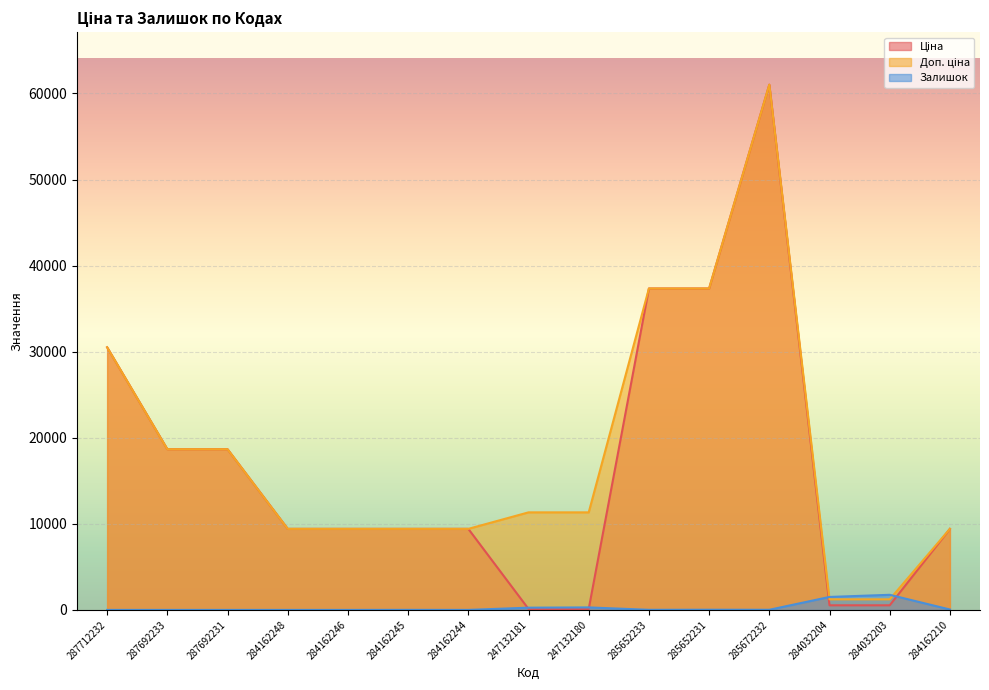

Which has a higher value, 287712232 or 284162210?

287712232